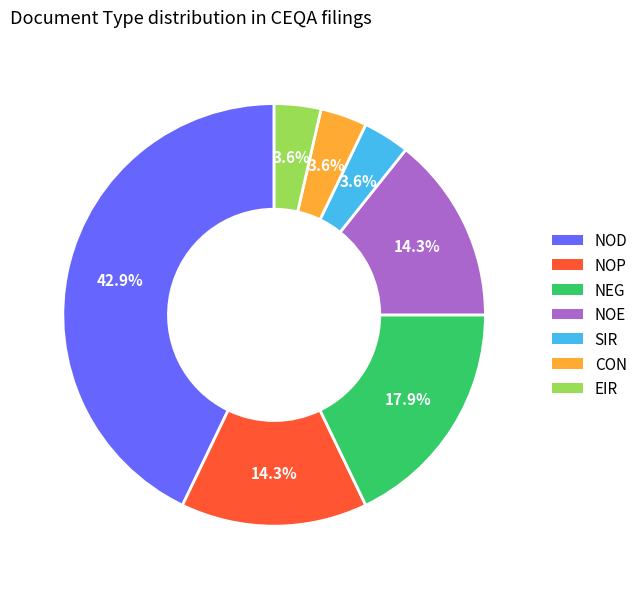

To the nearest percent, what percentage of the pie is SIR?

4%